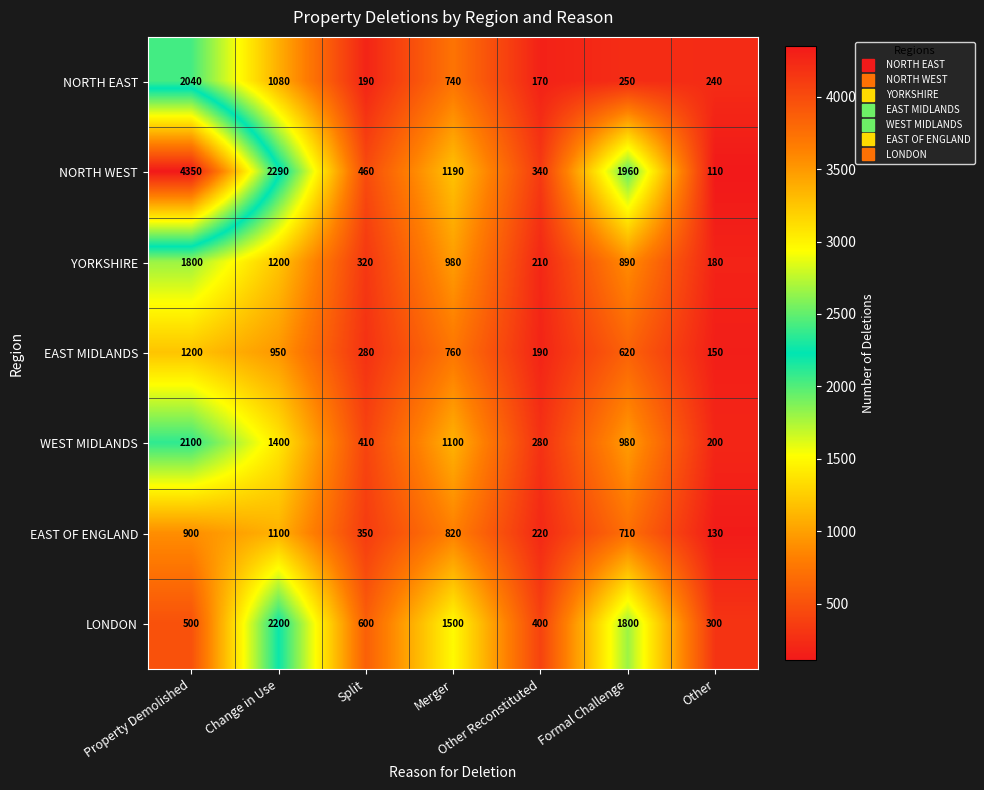

Where does the NORTH EAST series first go above 250?

Property Demolished